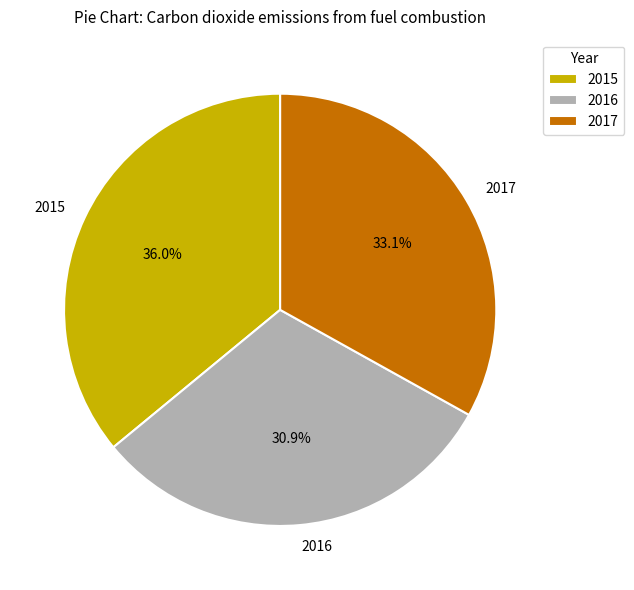

What is the largest slice in the pie chart?

2015